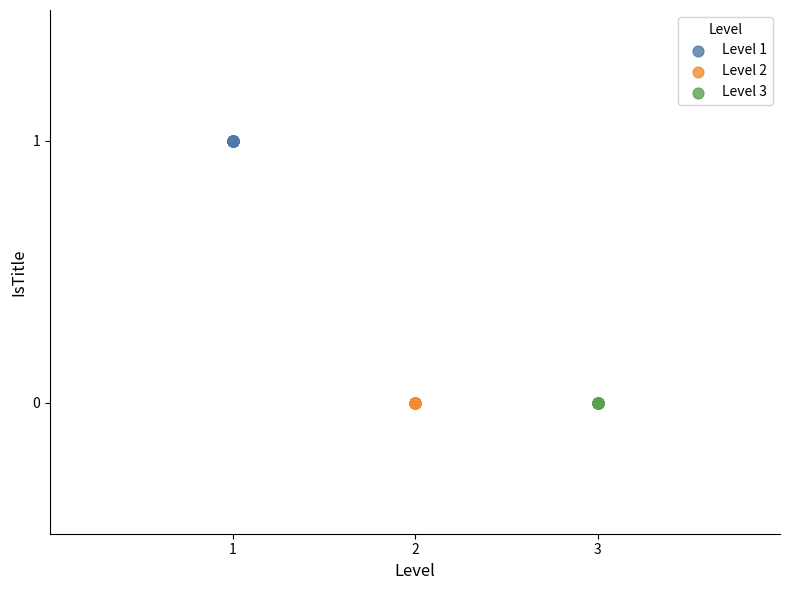

Which series reaches the maximum Y coordinate?

Level 1